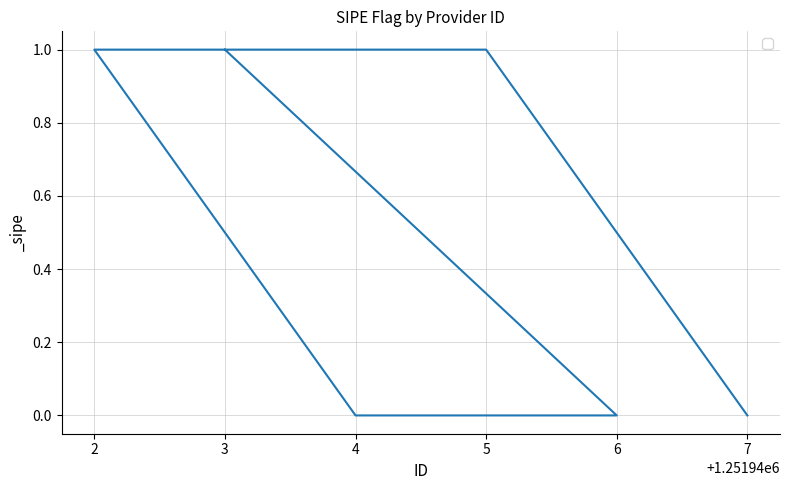

List the labels in order of value, largest first.

3, 2, 5, 6, 4, 7